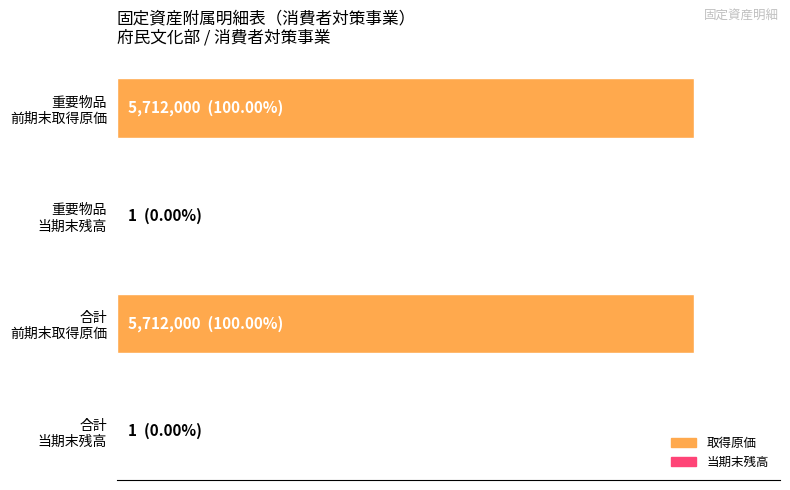

What is the maximum value shown in the chart?

5712000